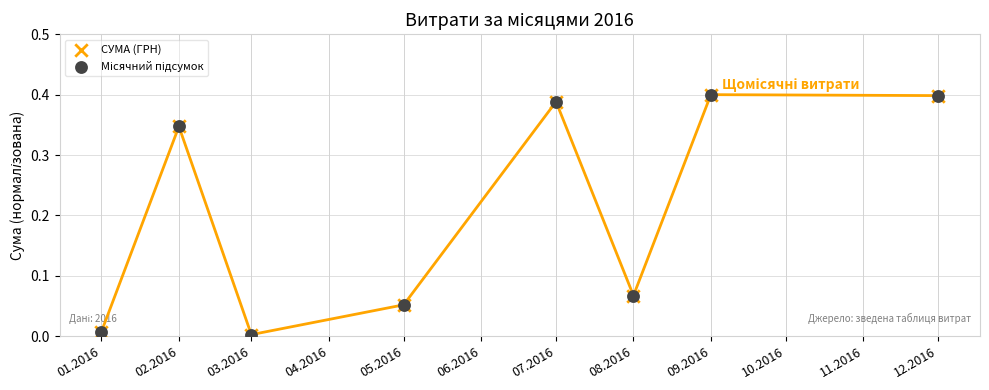

What are all the series names shown in the legend?

СУМА (ГРН), Місячний підсумок